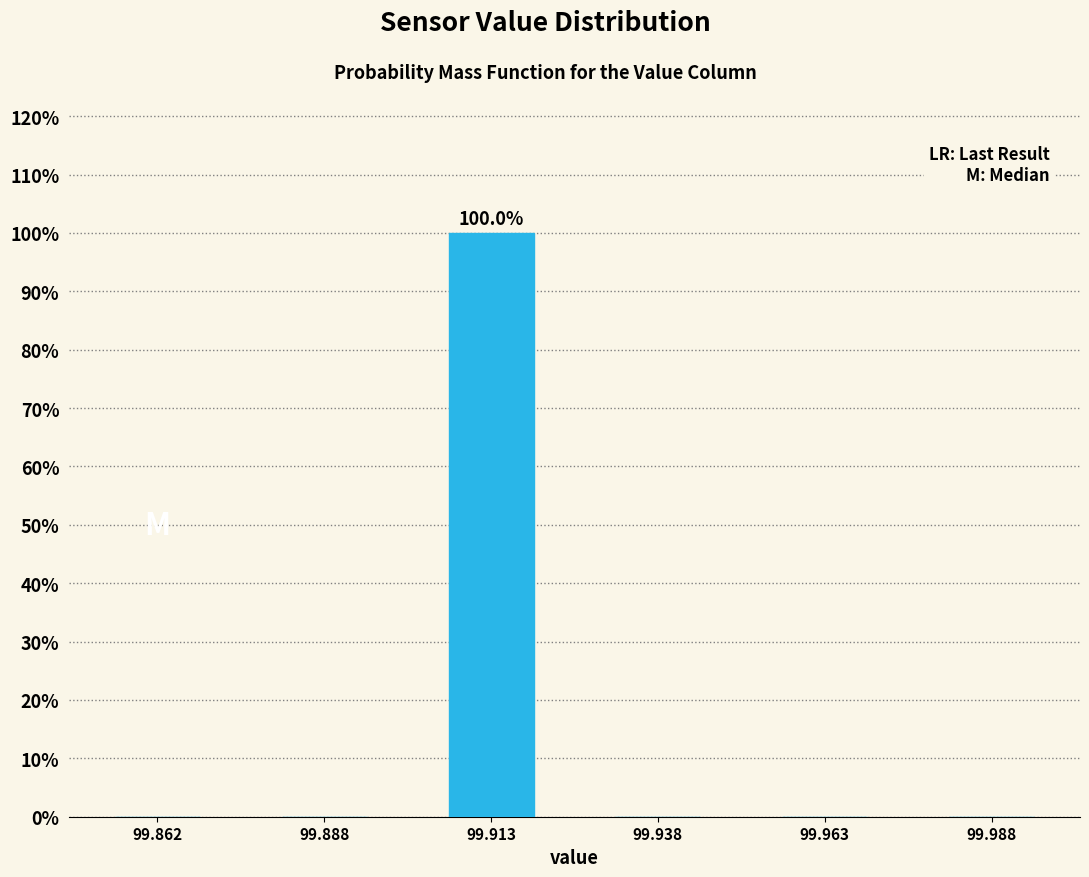

Over which range of the x-axis is the bar tallest?

99.900 to 99.925